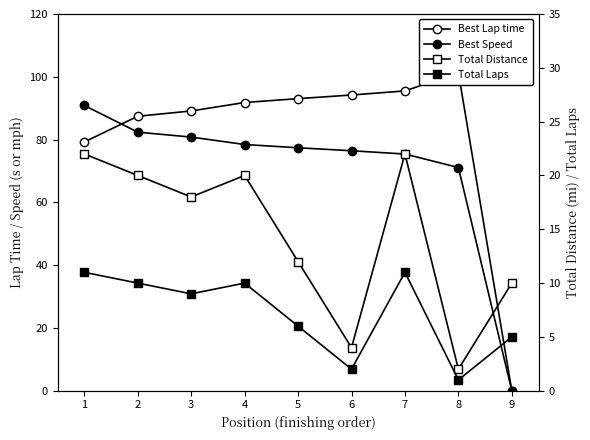

What are all the series names shown in the legend?

Best Lap time, Best Speed, Total Distance, Total Laps